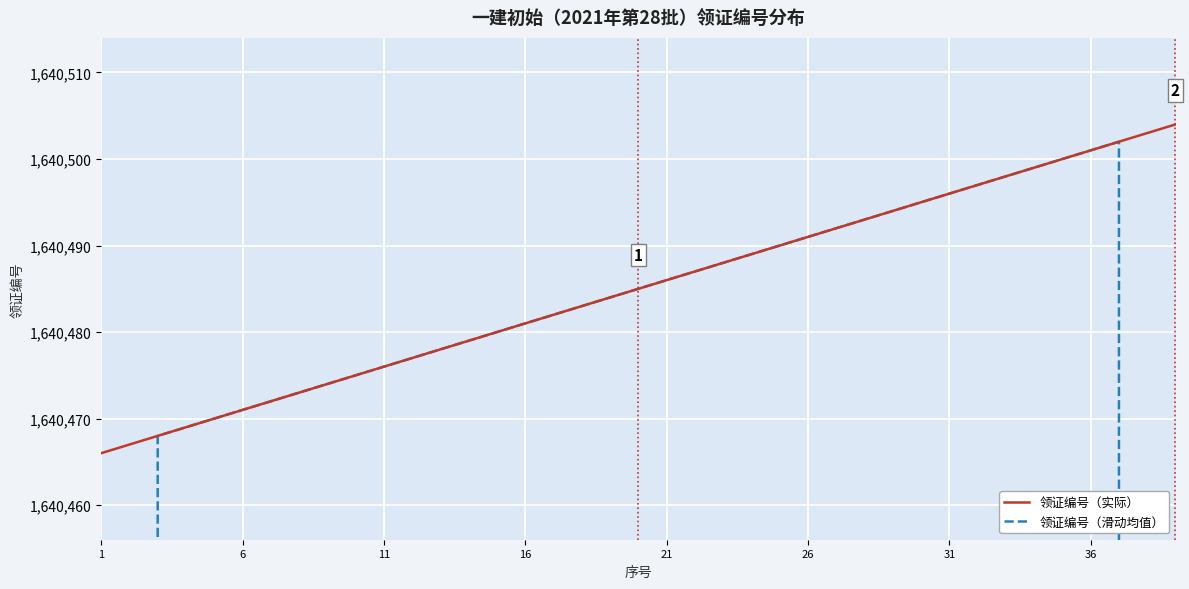

True or false: 领证编号（实际） and 领证编号（滑动均值） cross at least once.

True